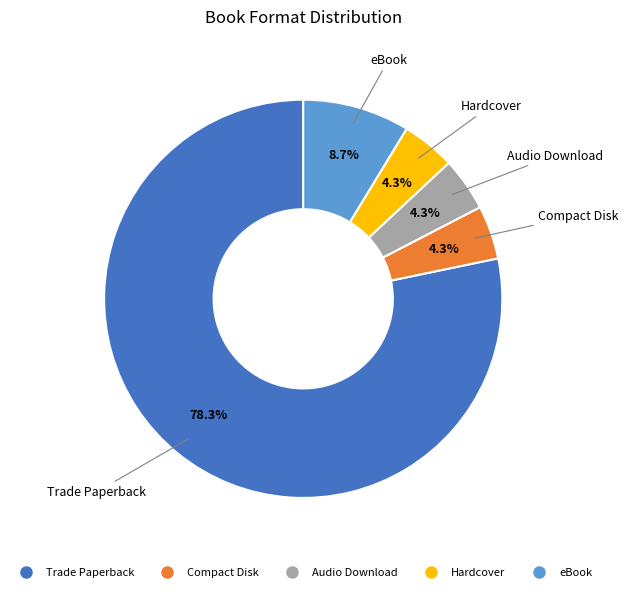

Is there a majority slice in this chart?

Yes